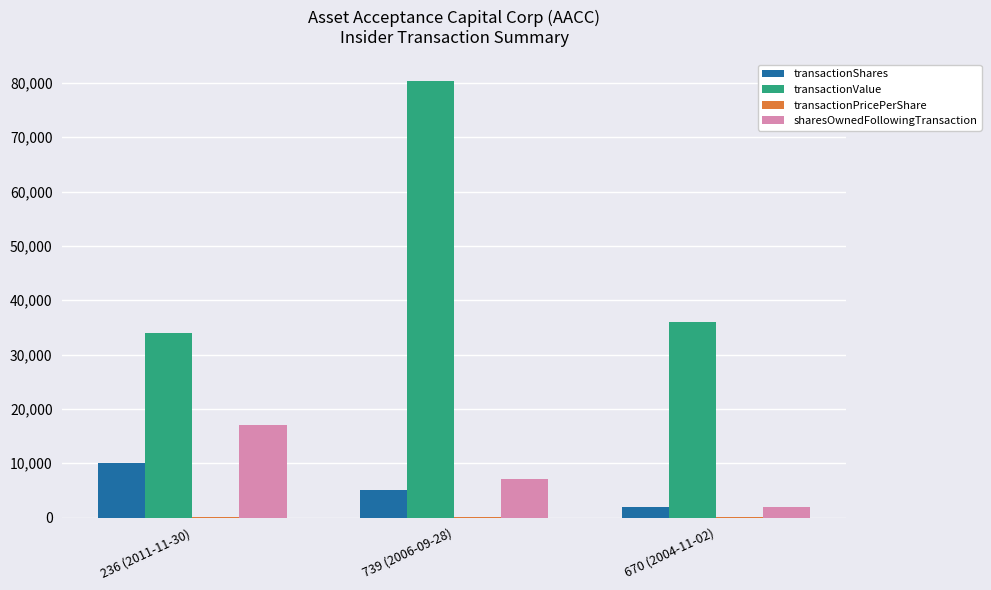

The value of sharesOwnedFollowingTransaction at 670 (2004-11-02) is 2000.0. True or false?

True